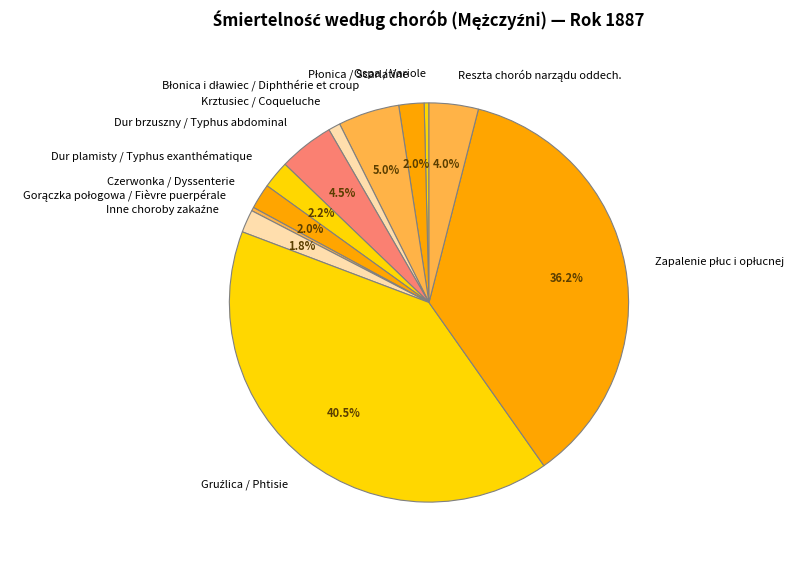

Does Ospa / Variole represent more than half of the total?

No